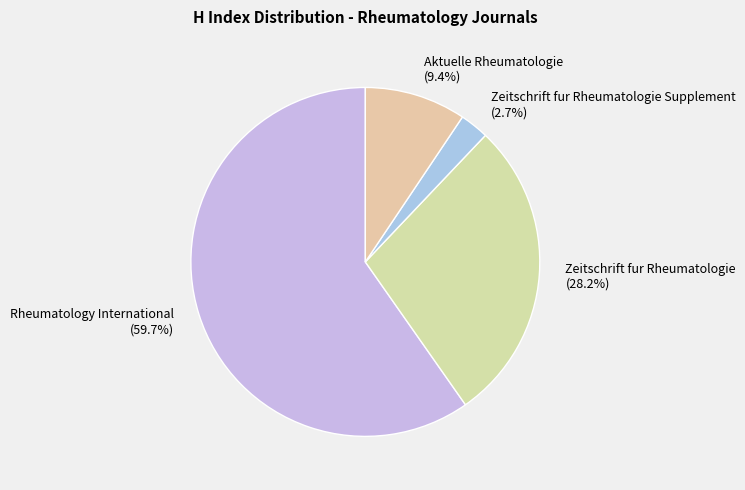

What is the majority slice?

Rheumatology International (59.7%)